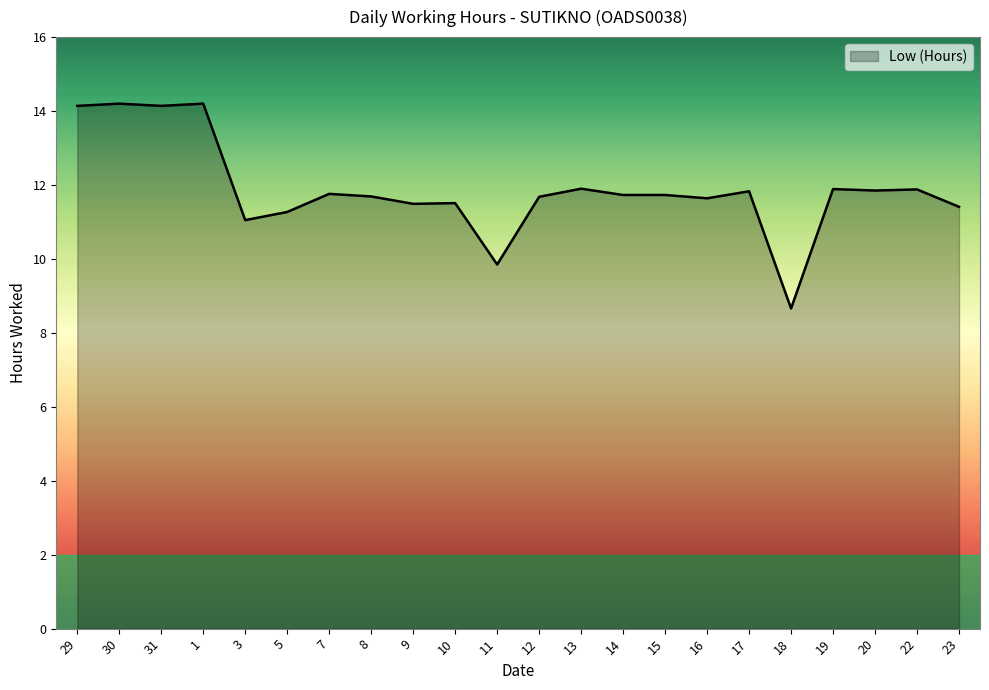

Where is the data nearest to the value 11?

3